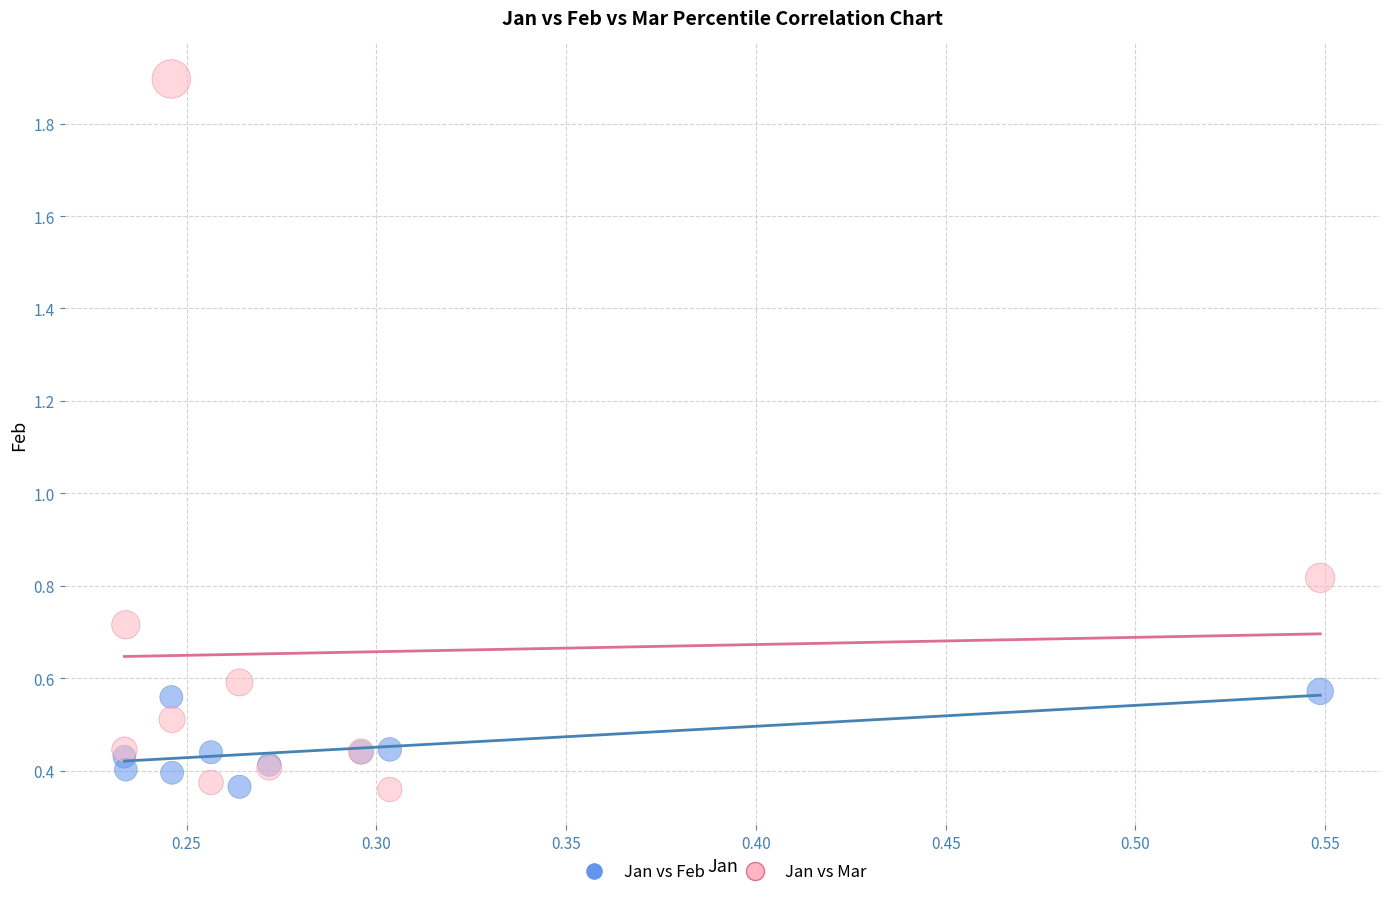

Which series has the widest spread of Y values?

Jan vs Mar